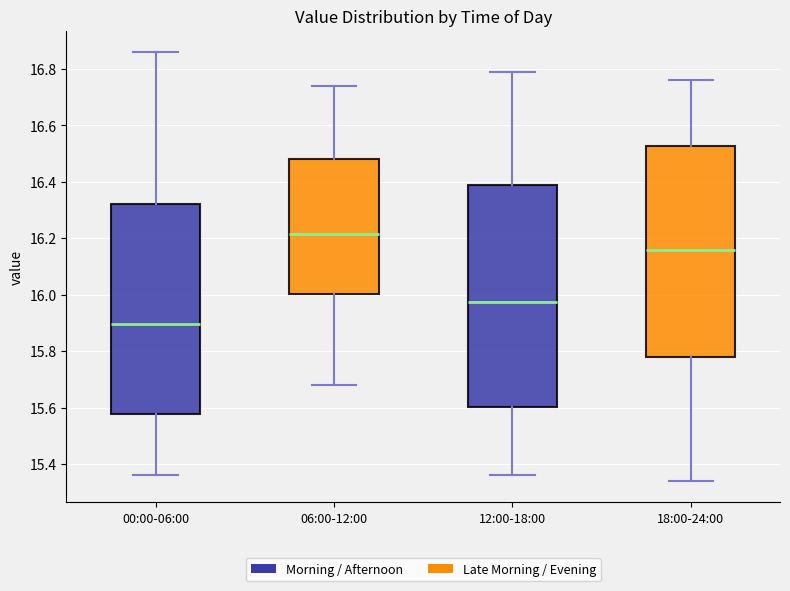

Which box has the lowest median line?

00:00-06:00